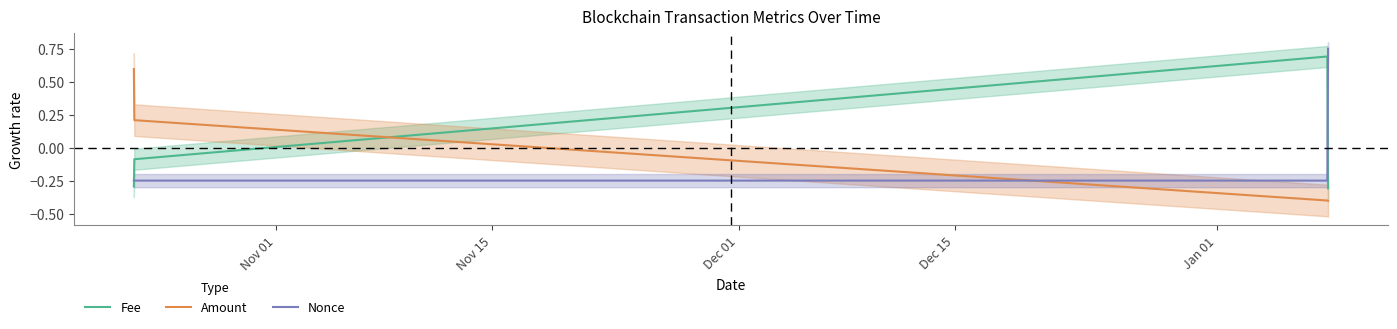

Which series ends up on top after the final intersection of Nonce and Fee?

Nonce